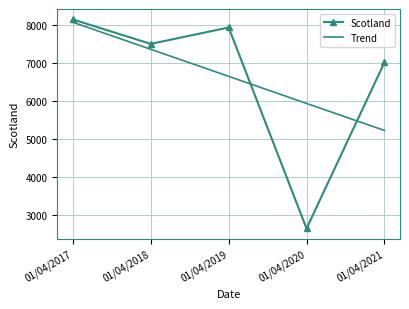

What is the value of the 4th point from the left?

2632